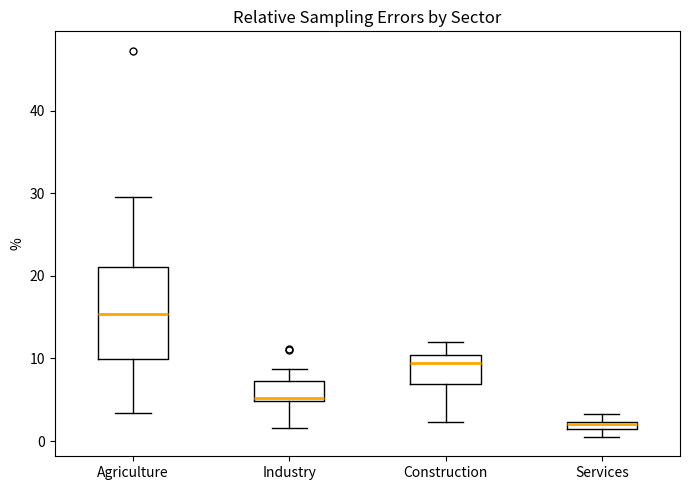

Which box's median line is the highest?

Agriculture